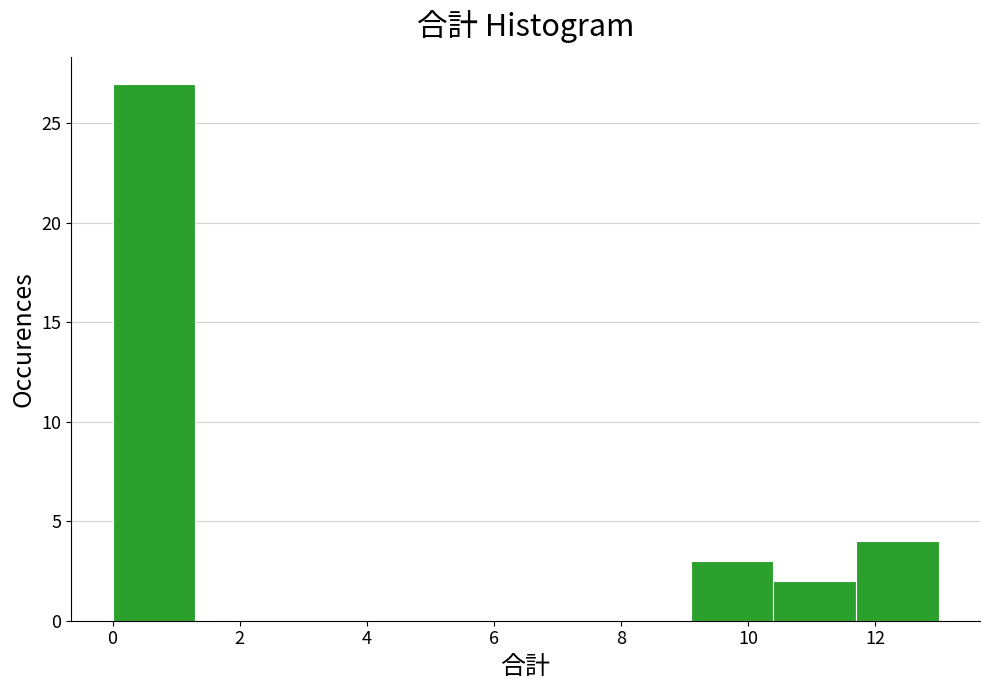

Reading left to right, transcribe this chart: for each bar, give the range it covers on the x-axis and its height. Neither the bar edges nor the heights are printed on the chart, so give them approximately, as read against the axes.

0.0 to 1.3: 27
1.3 to 2.6: 0
2.6 to 3.9: 0
3.9 to 5.2: 0
5.2 to 6.5: 0
6.5 to 7.8: 0
7.8 to 9.1: 0
9.1 to 10.4: 3
10.4 to 11.7: 2
11.7 to 13.0: 4